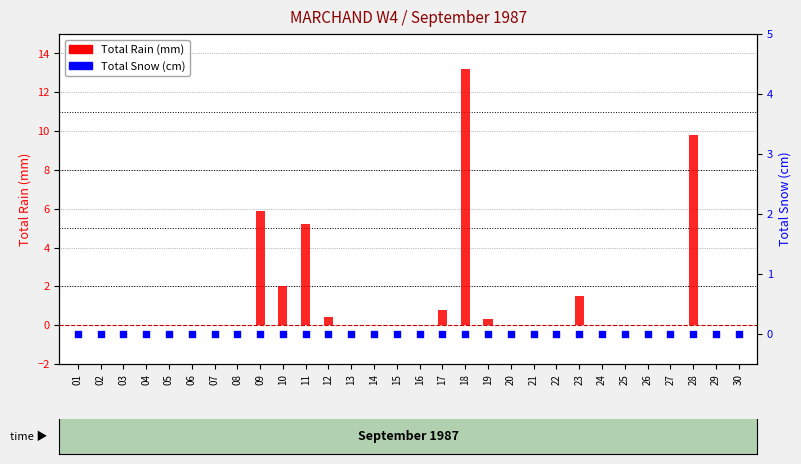

At how many categories does at least one series exceed 0?

9